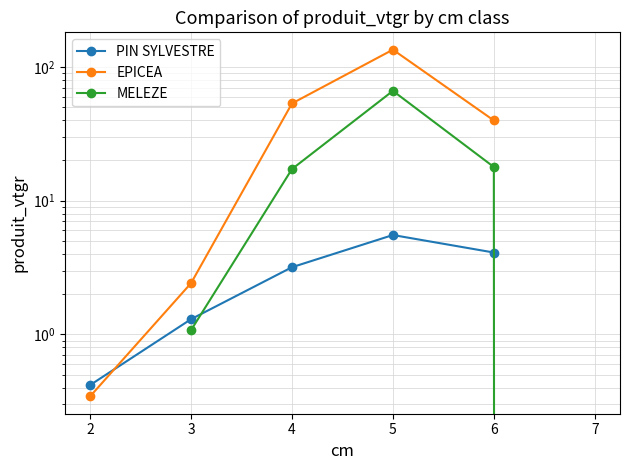

Reading left to right, transcribe all the data shown in this chart.

PIN SYLVESTRE: 0.4	1.3	3.2	5.5	4.1
EPICEA: 0.3	2.4	53.4	134.9	39.9
MELEZE: 1.1	17.3	66.3	17.9	0.0